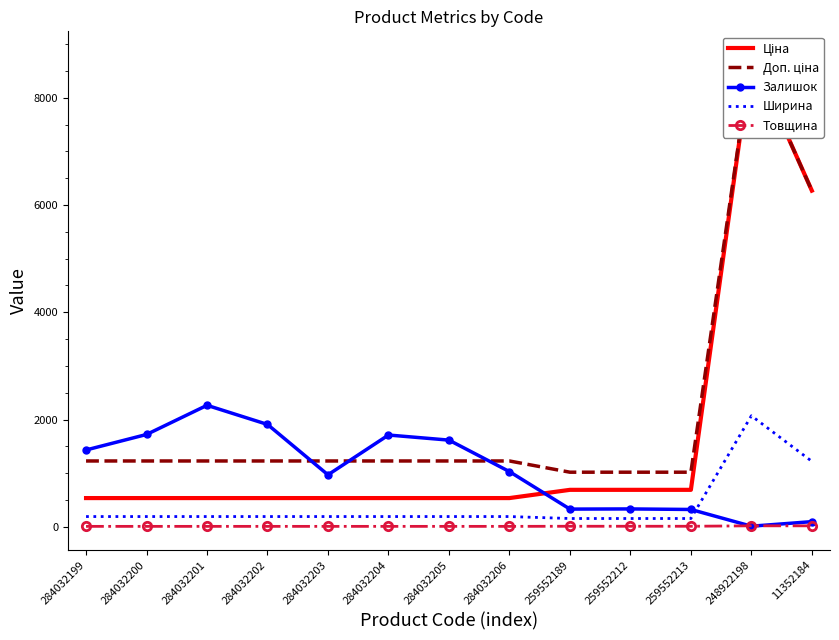

Between which two adjacent categories do Залишок and Ціна first intersect?

284032206 and 259552189